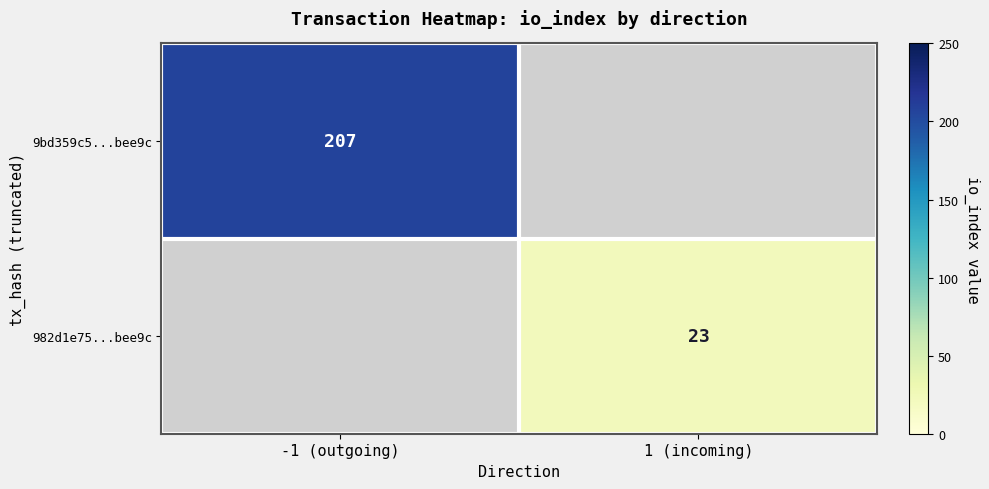

The value of 9bd359c5...bee9c at -1 (outgoing) is 113.0. True or false?

False